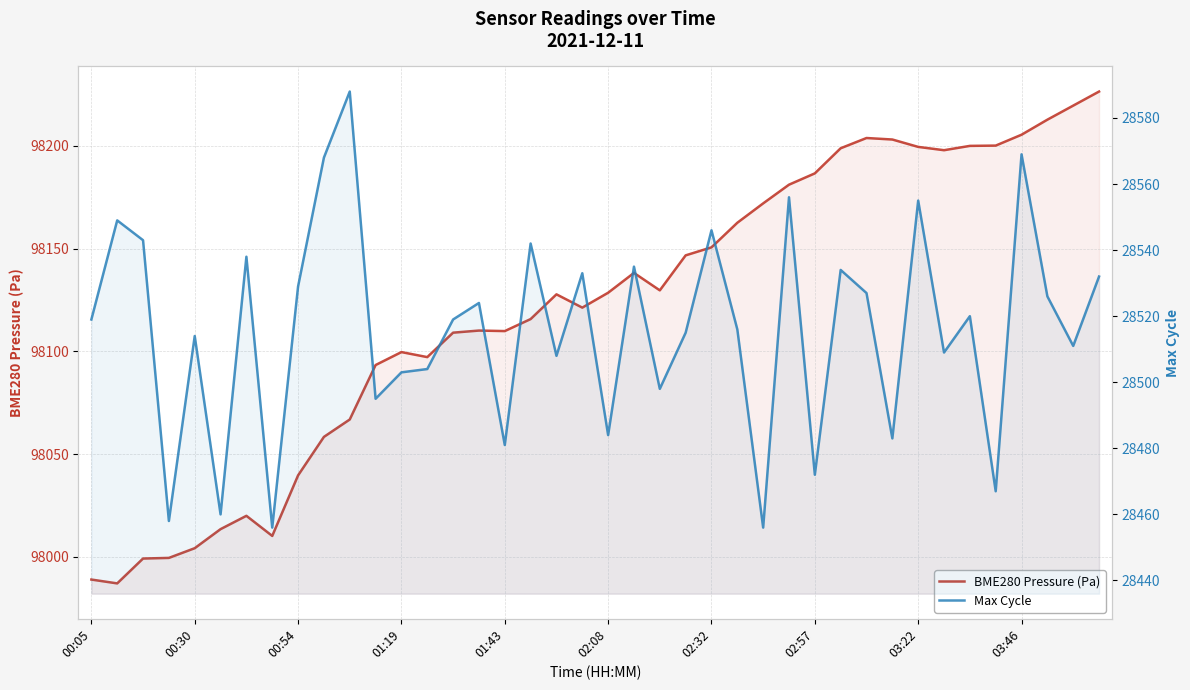

True or false: BME280 Pressure (Pa) and Max Cycle cross at least once.

False